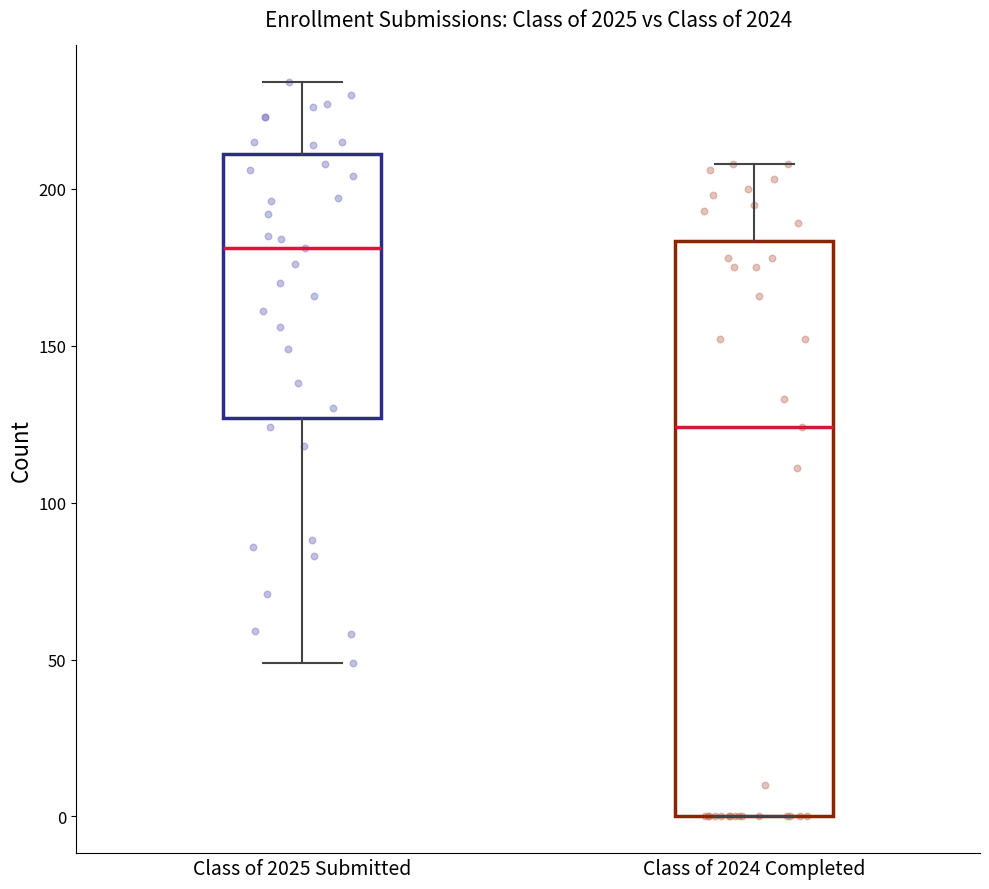

Which box's median line is the lowest?

Class of 2024 Completed